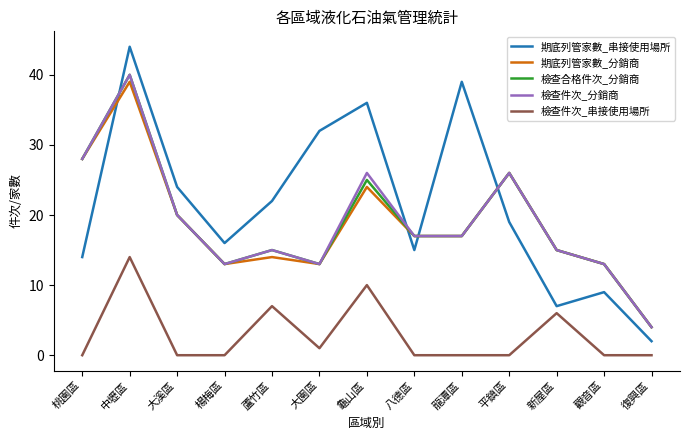

Is this an area chart (filled region under the line)?

No